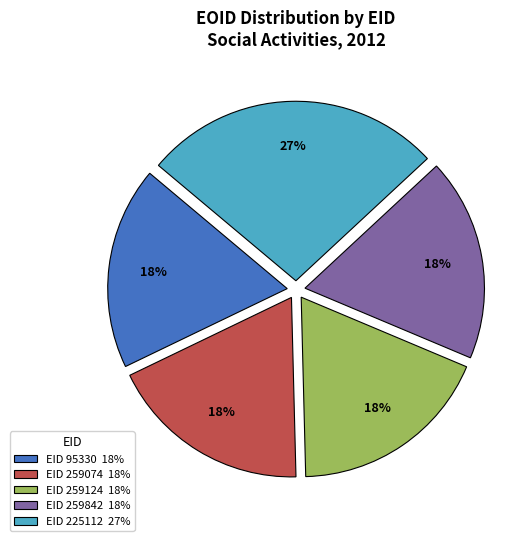

To the nearest percent, what is the average slice percentage?

20%